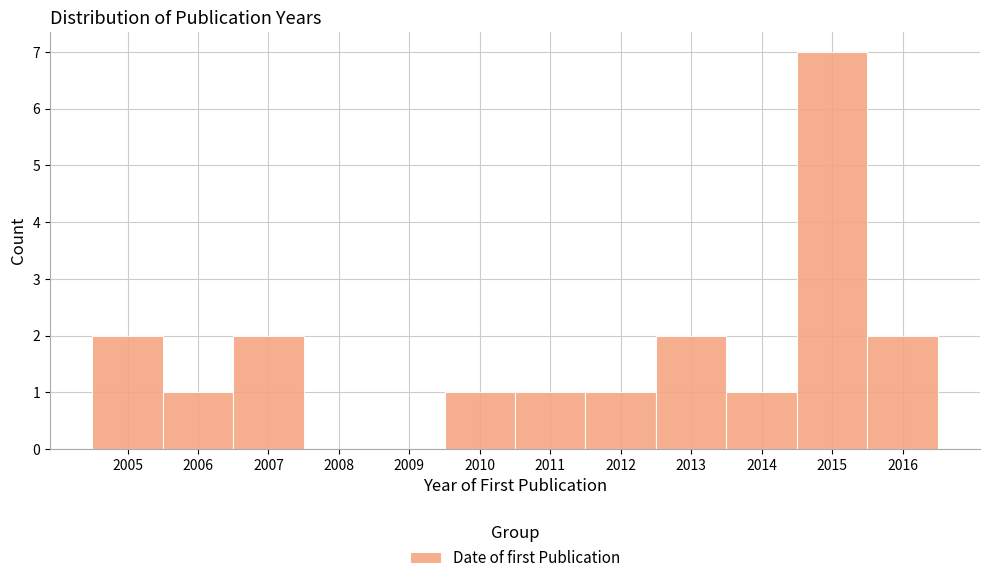

Reading left to right, transcribe this chart: for each bar, give the range it covers on the x-axis and its height. The values are not printed on the chart, so give them approximately, as read against the axis.

2004.5 to 2005.5: 2
2005.5 to 2006.5: 1
2006.5 to 2007.5: 2
2007.5 to 2008.5: 0
2008.5 to 2009.5: 0
2009.5 to 2010.5: 1
2010.5 to 2011.5: 1
2011.5 to 2012.5: 1
2012.5 to 2013.5: 2
2013.5 to 2014.5: 1
2014.5 to 2015.5: 7
2015.5 to 2016.5: 2